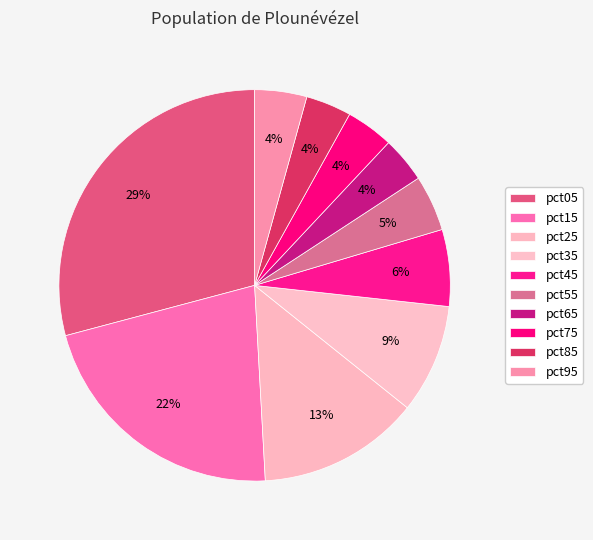

How many slices are in this pie chart?

10